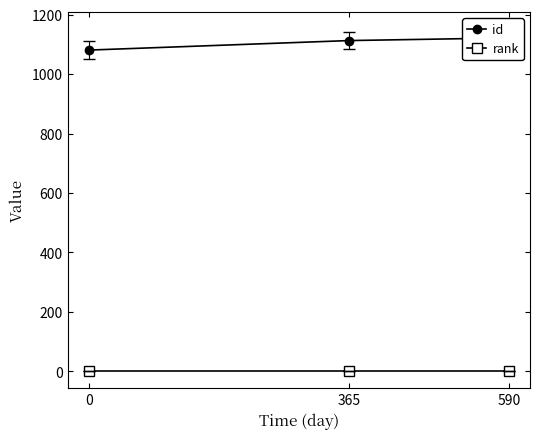

What are all the series names shown in the legend?

id, rank